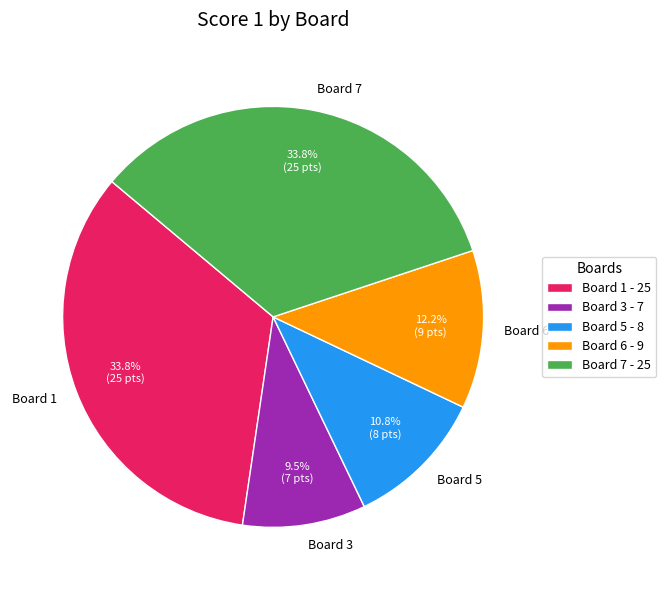

Is the sum of Board 5 and Board 7 greater than half?

No